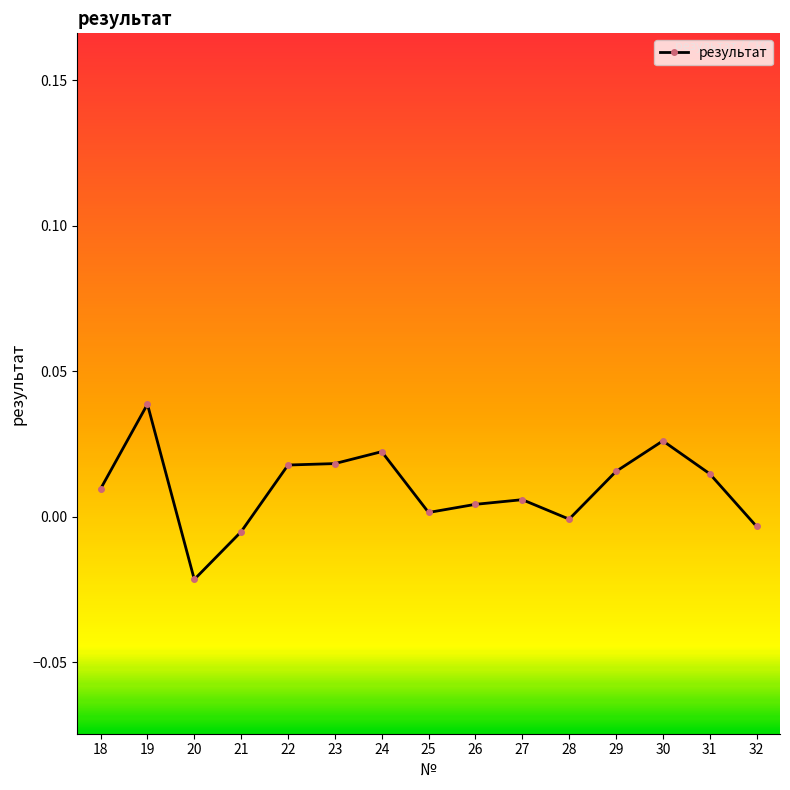

Which has a higher value, 23 or 18?

23